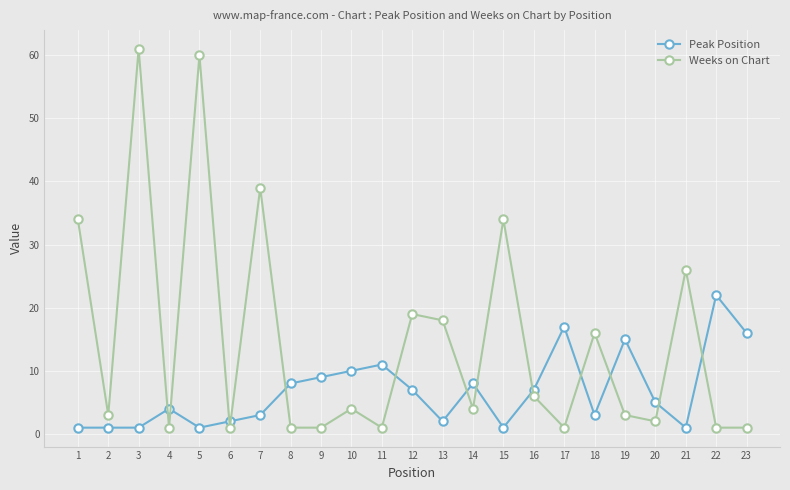

Which series changed the most between 13 and 15?

Weeks on Chart